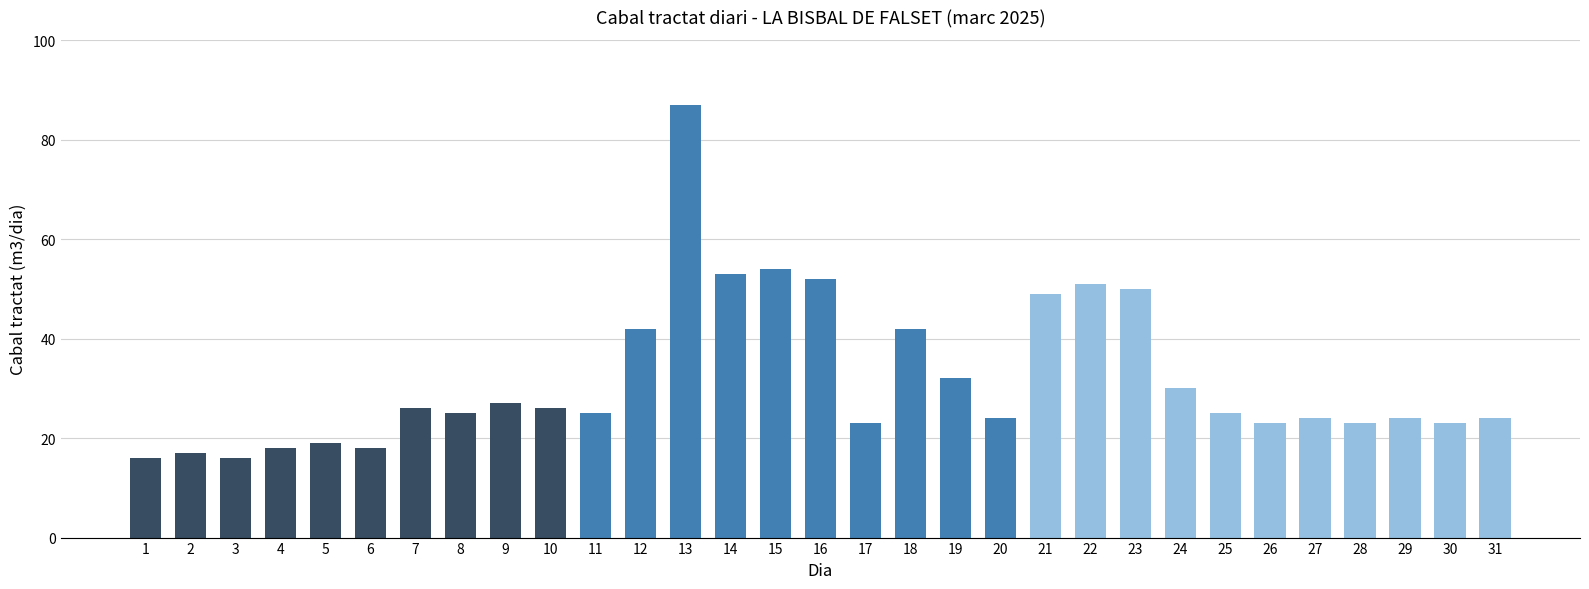

Reading left to right, what are all the values shown in this chart?

16	17	16	18	19	18	26	25	27	26	25	42	87	53	54	52	23	42	32	24	49	51	50	30	25	23	24	23	24	23	24